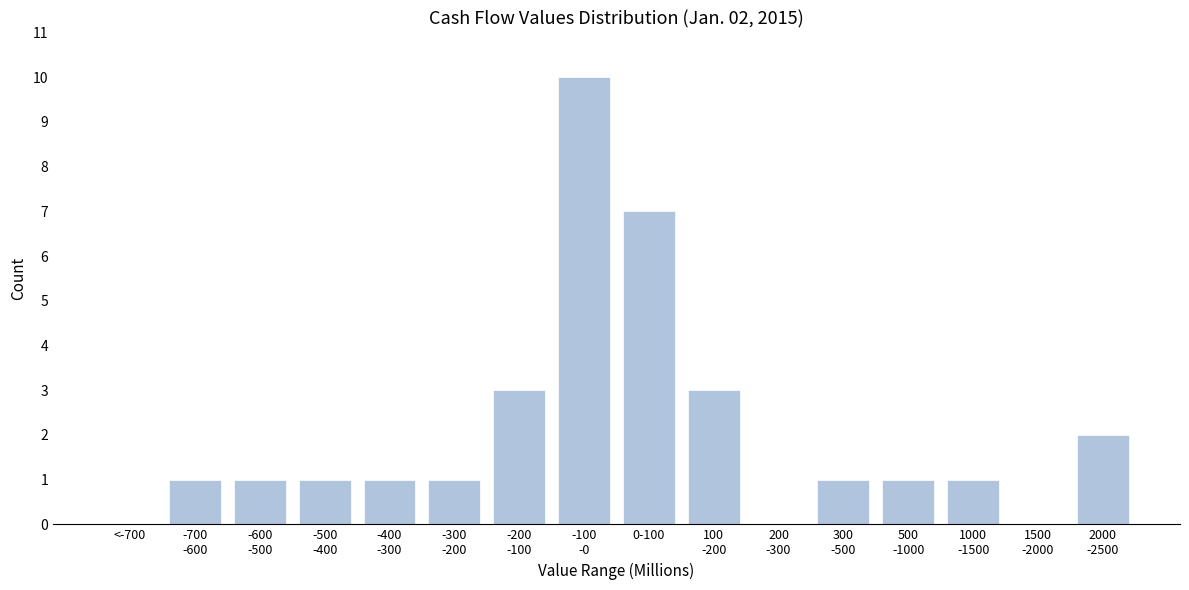

What is the maximum value shown in the chart?

10